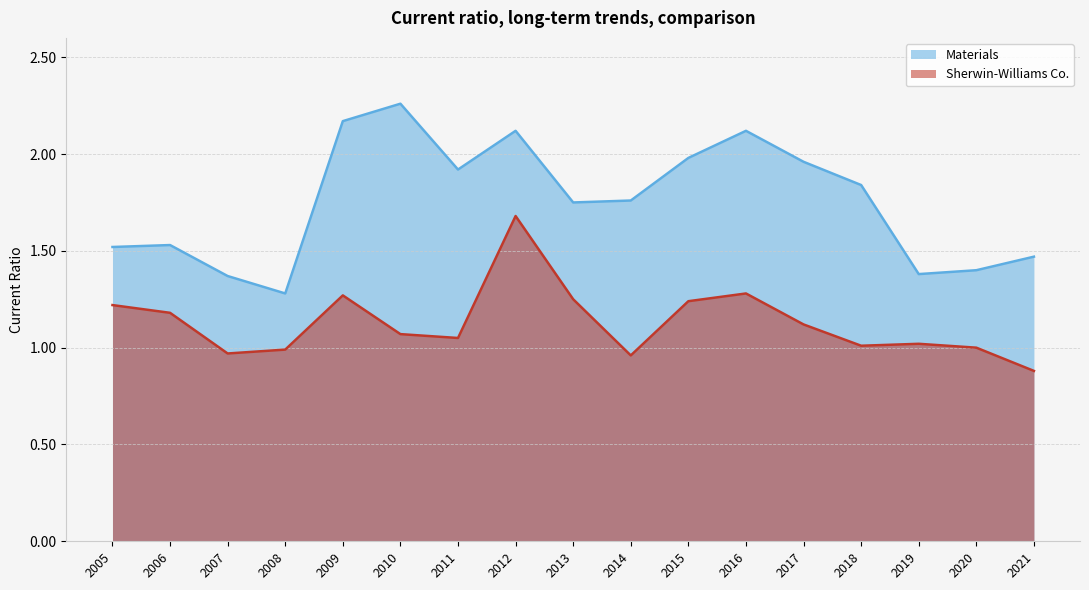

Is the value of Materials at 2013 greater than the value of Sherwin-Williams Co. at 2007?

Yes